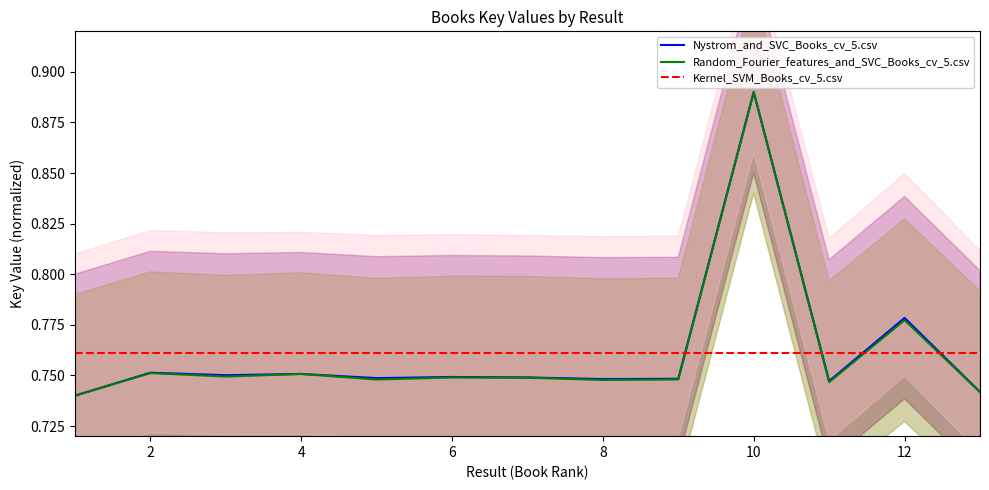

The value of Random_Fourier_features_and_SVC_Books_cv_5.csv at 12 is 0.3. True or false?

False